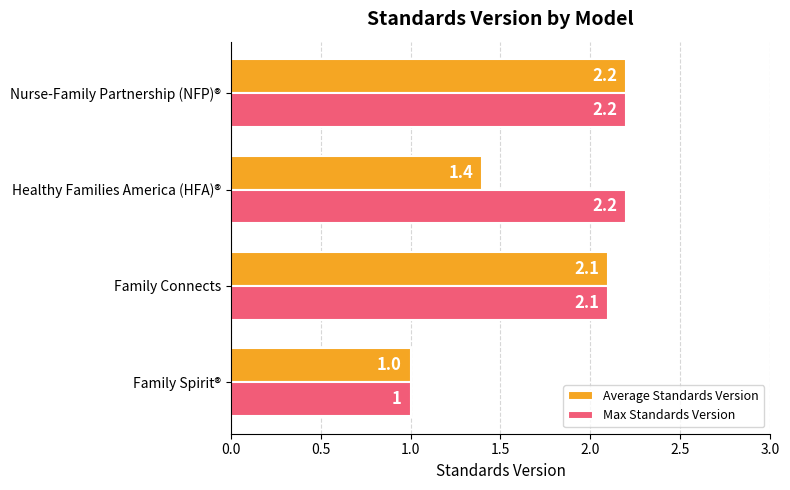

Read the Average Standards Version value at Family Connects.

2.1